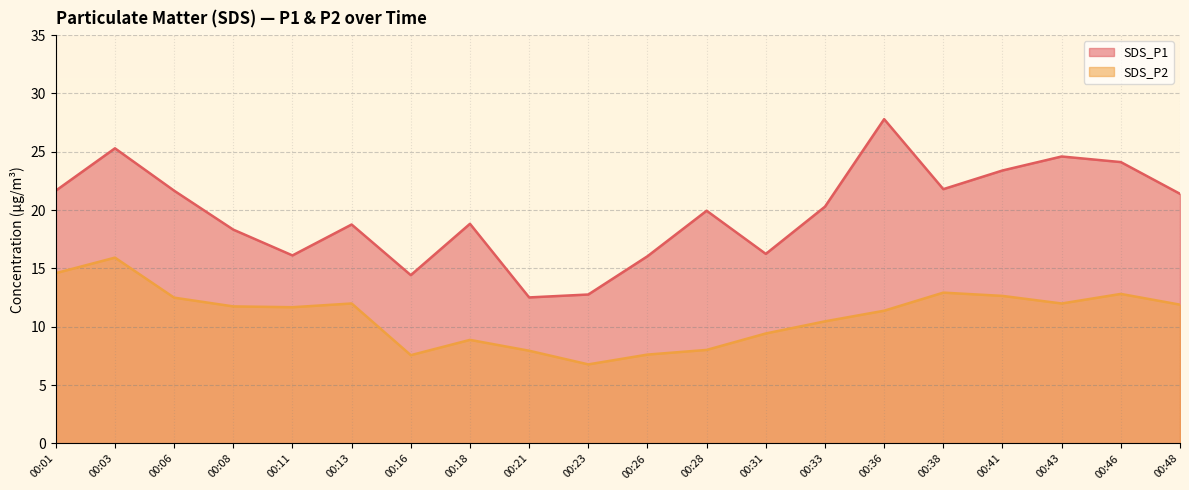

Which series has the largest total across all categories?

SDS_P1